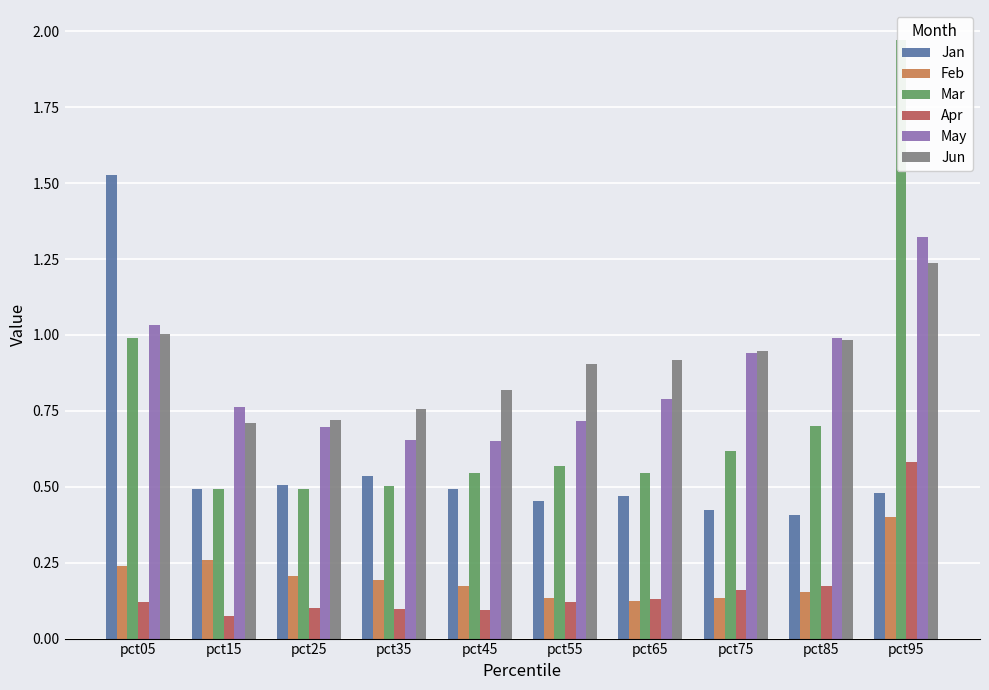

Is it true that Mar equals 1.0 at pct75?

False